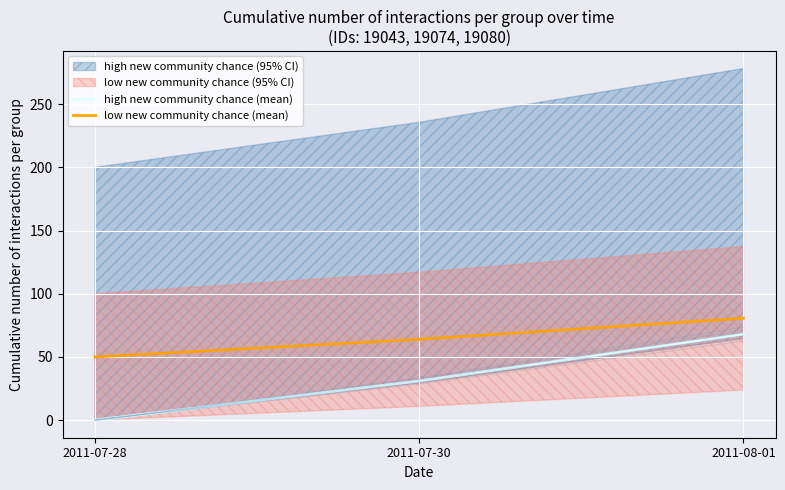

What position from the right is 2011-07-30?

2